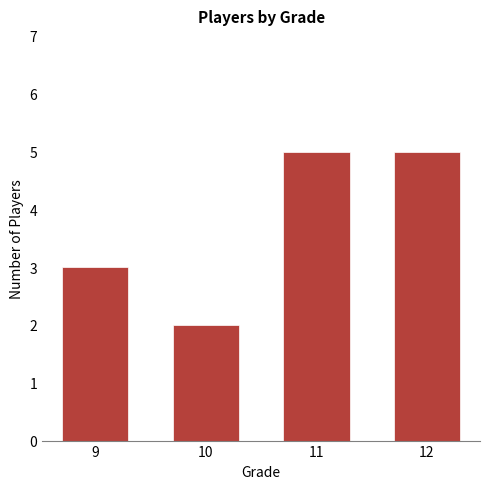

Approximately how many times larger is the value at 12 compared to 10?

2.5